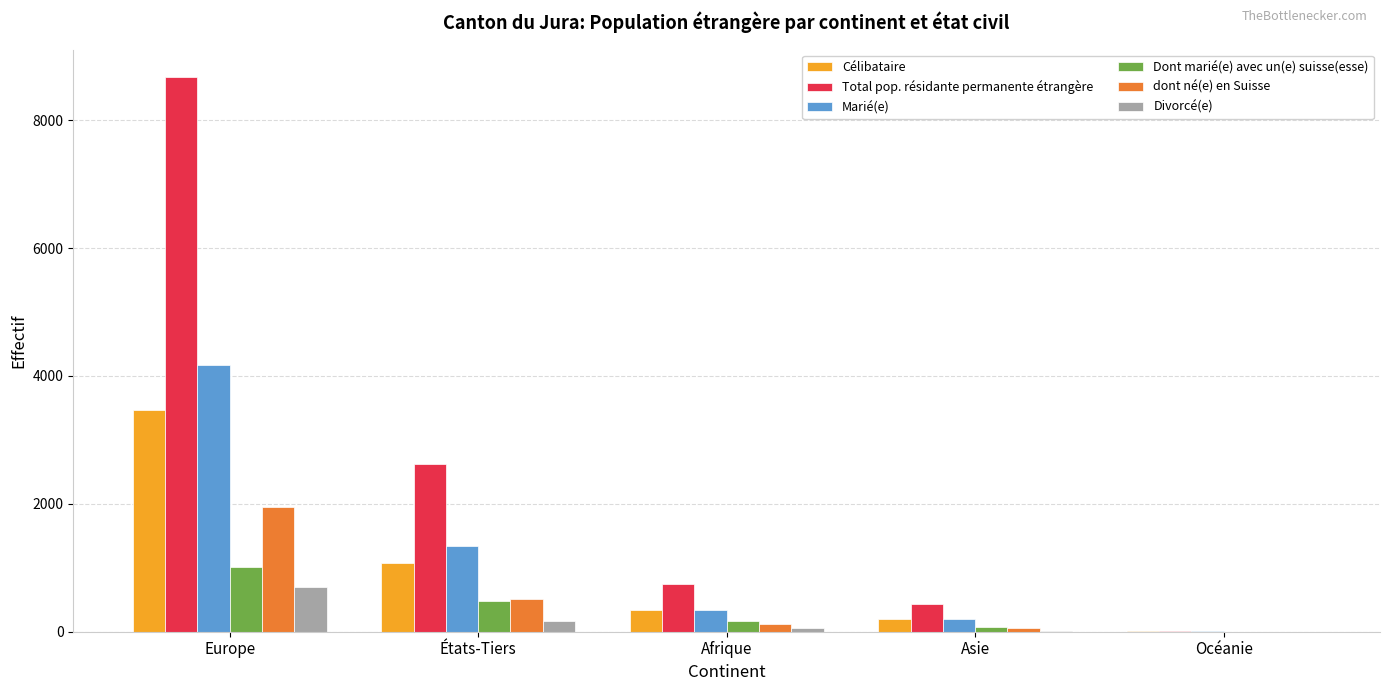

Count the number of categories in the chart.

5